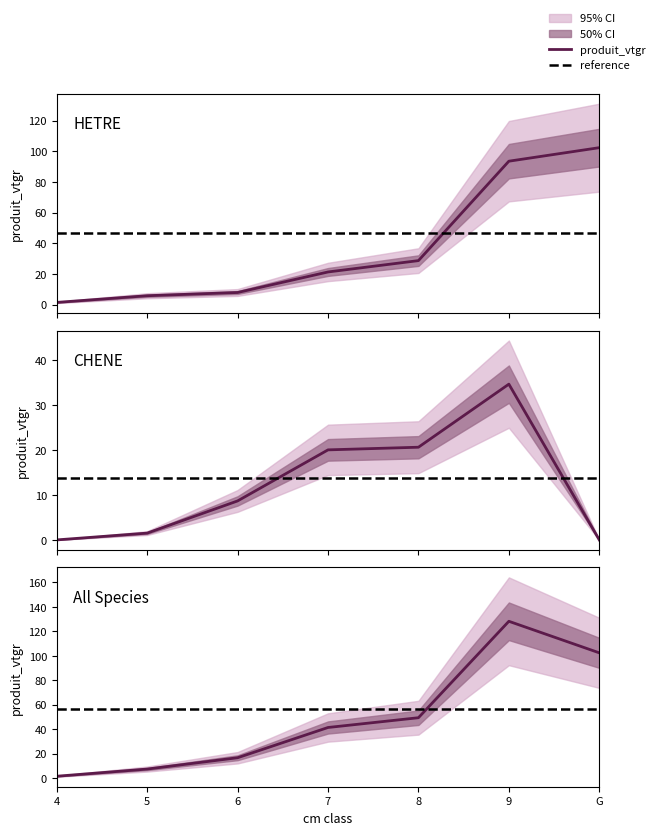

Is the value of CHENE_produit_vtgr at 7 greater than the value of HETRE_produit_vtgr at 4?

Yes